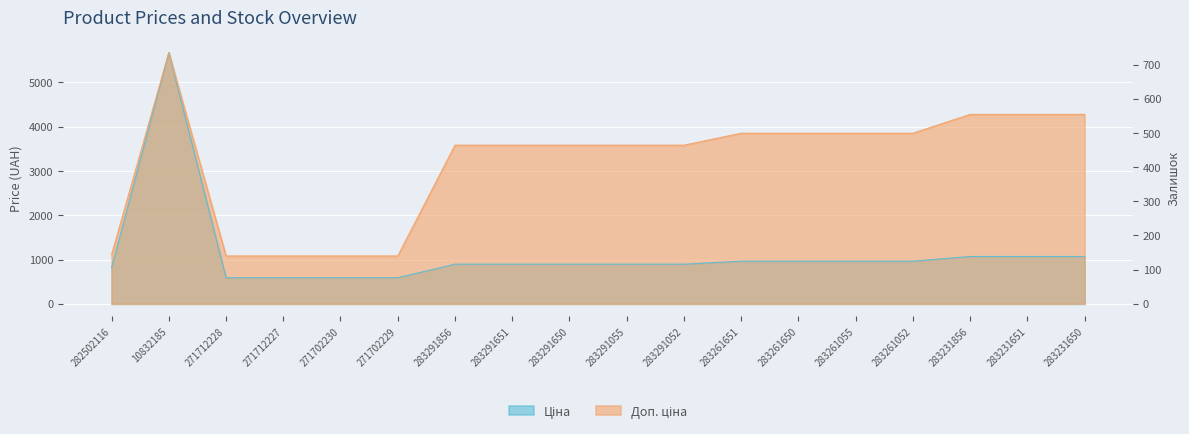

What is the difference between the second highest and second lowest values in the Доп. ціна series?

3197.4